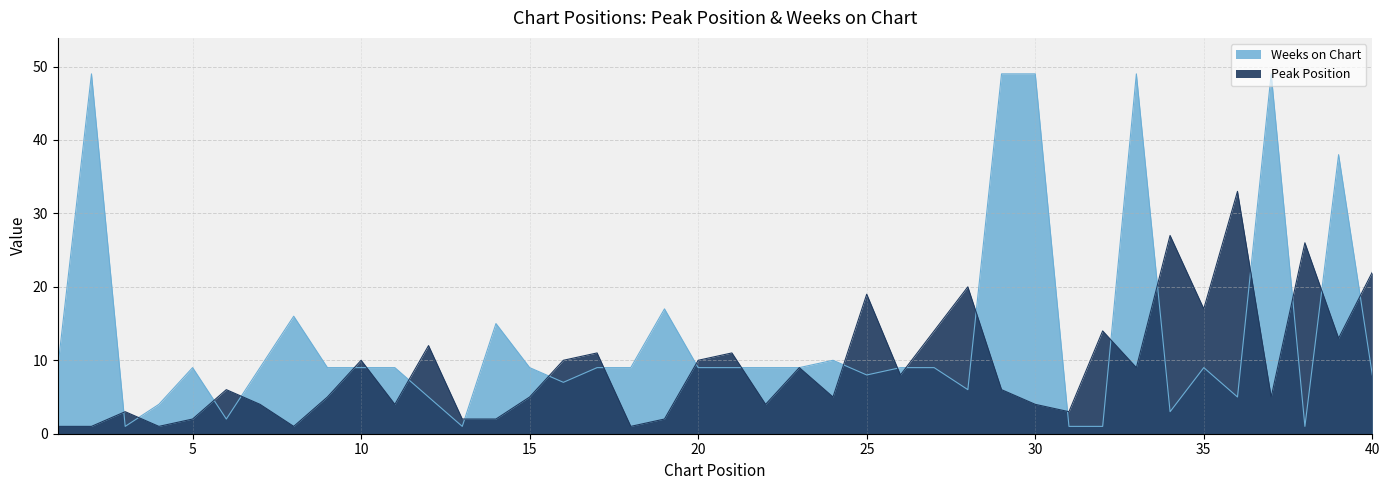

What is the average value of the Weeks on Chart series?

13